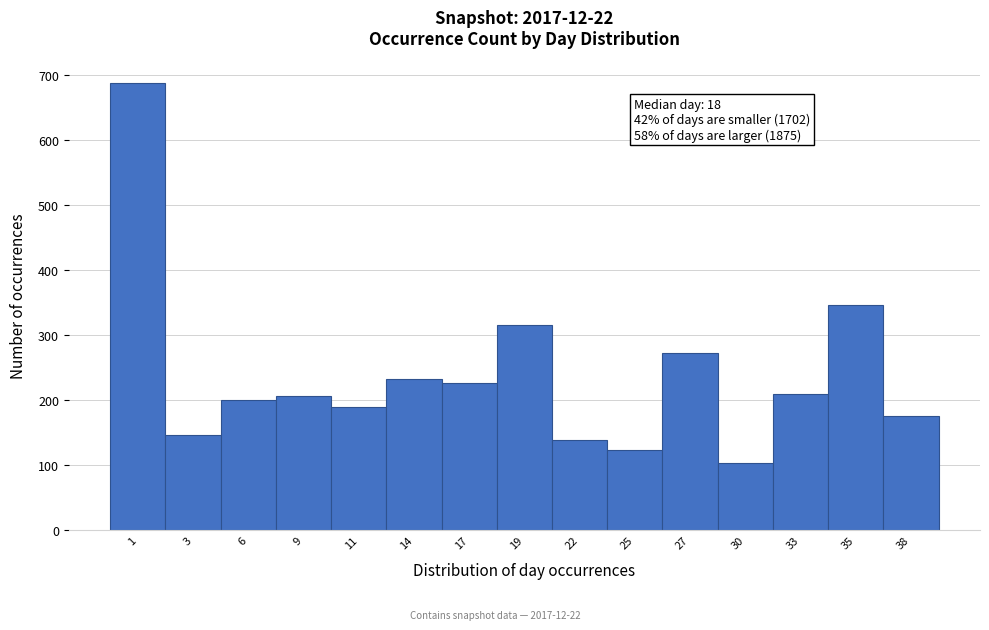

Reading left to right, list all the values displayed in this chart.

688	147	200	207	190	232	226	316	139	124	272	104	210	347	175